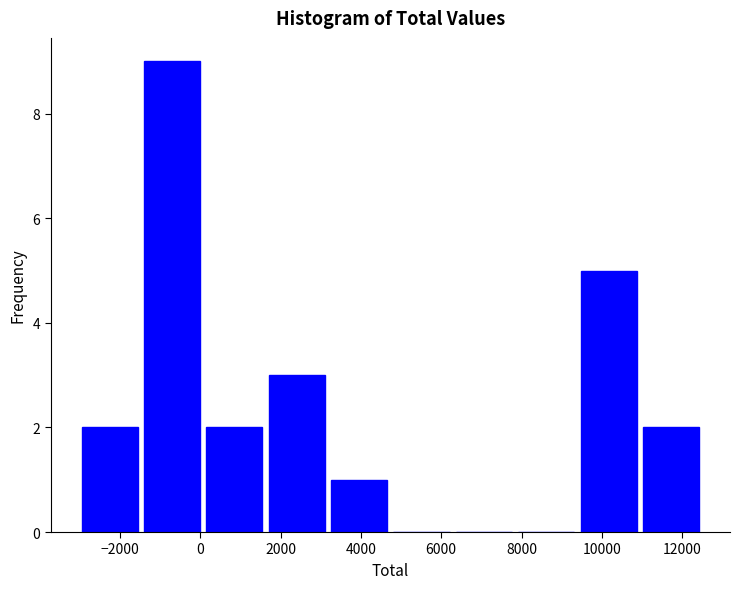

How tall is the bar that spans 1600 to 3200 on the x-axis? Neither the bar edges nor the heights are printed on the chart, so give them approximately, as read against the axes.

3